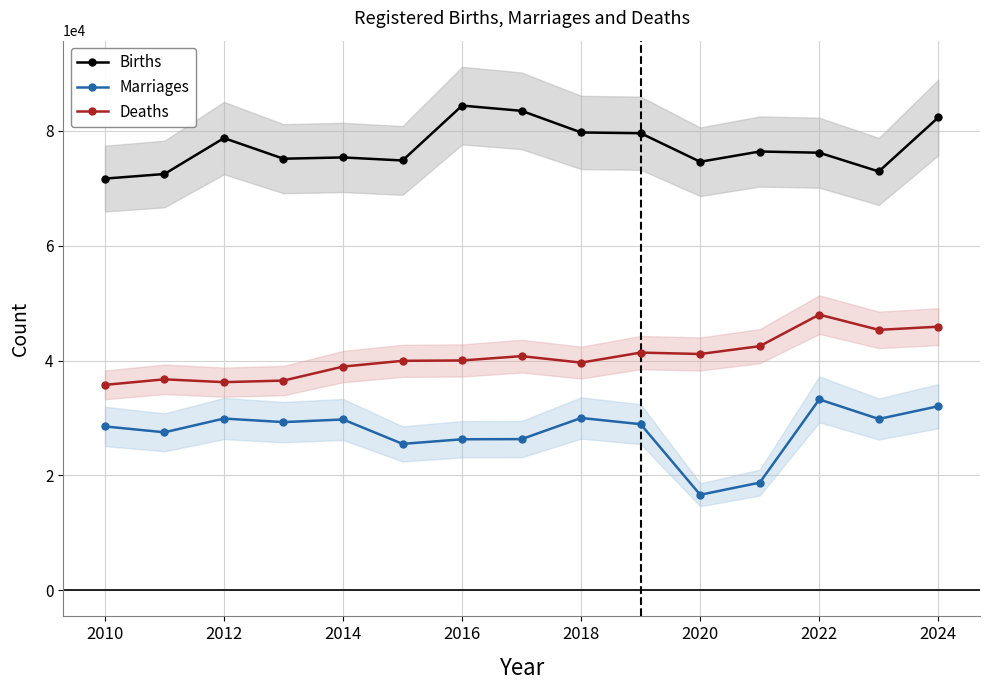

What is the difference between the maximum and minimum values in the Marriages series?

16610